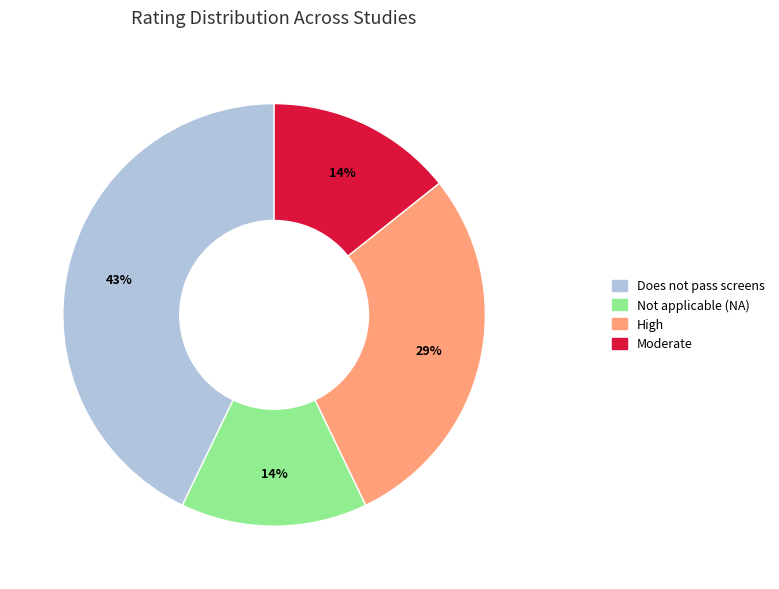

Is there any slice that represents more than half of the pie?

No